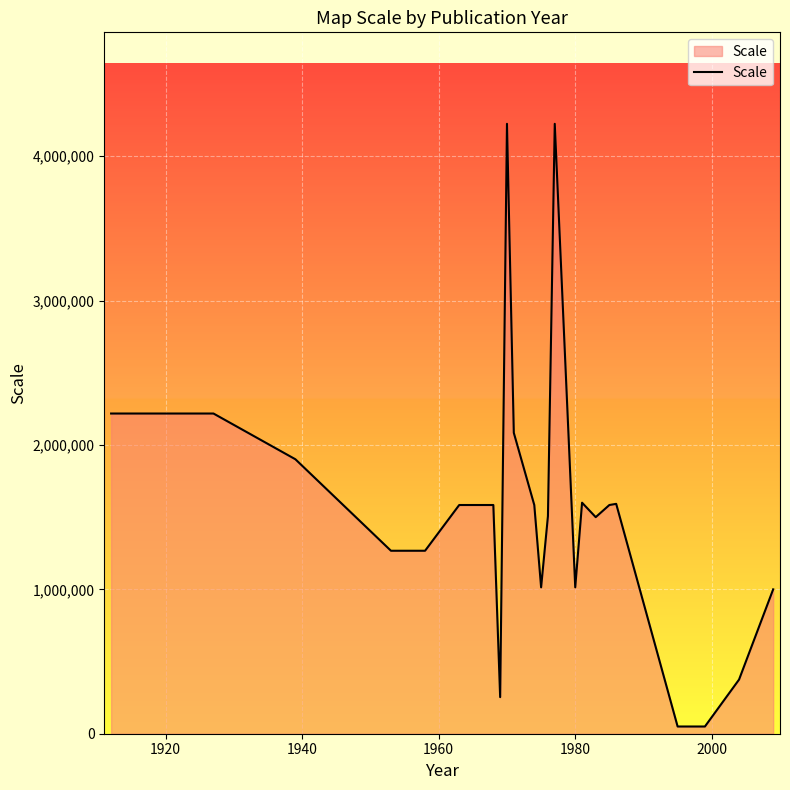

What is the average value?

1480411